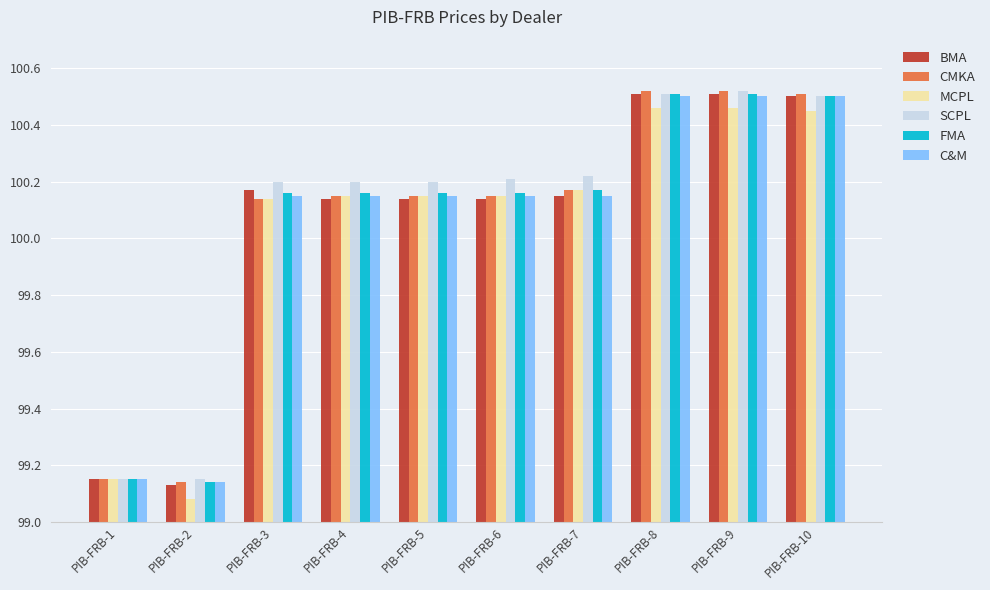

What is the total value across all series at PIB-FRB-1?

594.9